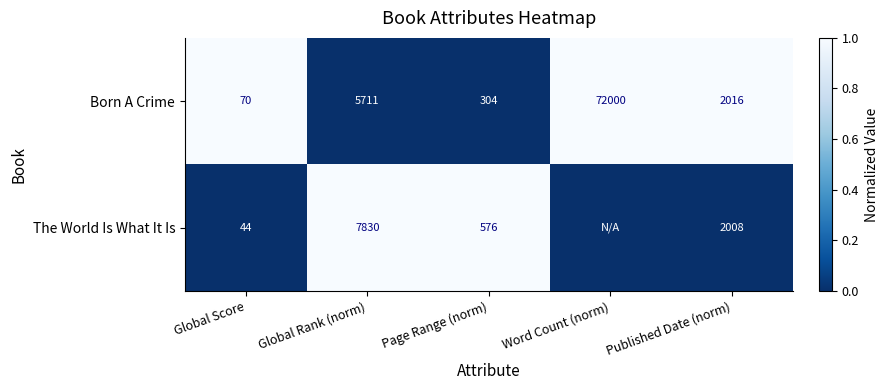

How many series are shown in this chart?

2